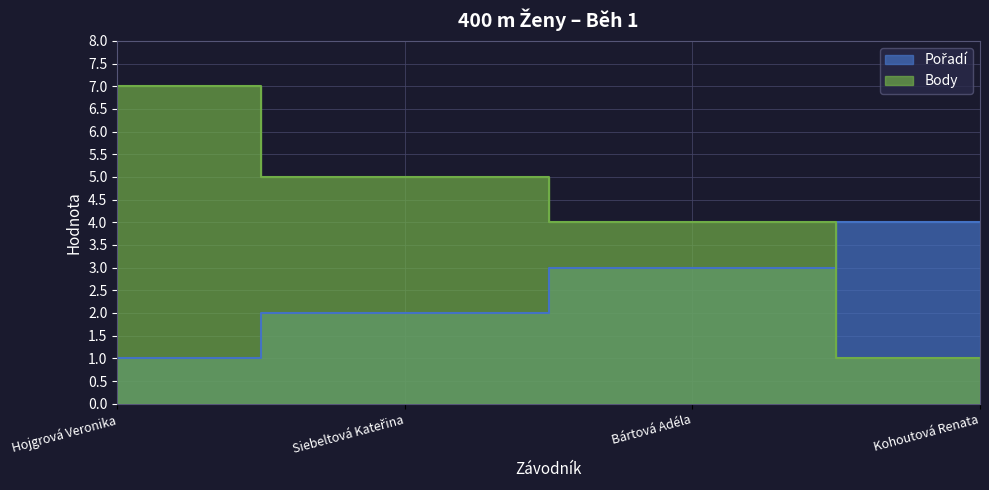

What is the average value of the Pořadí series?

2